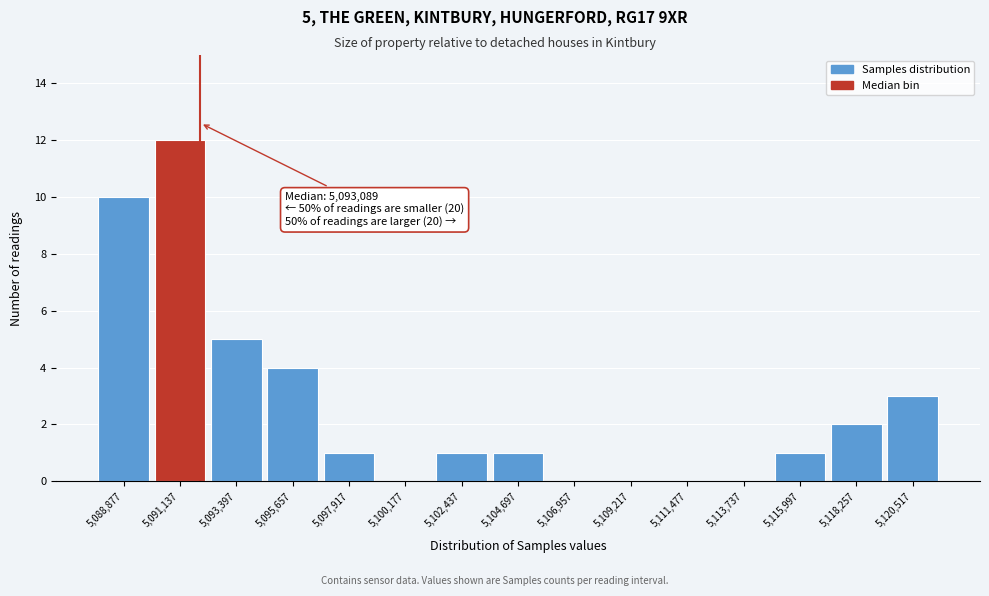

Reading left to right, transcribe all the data shown in this chart.

5,088,877=10	5,091,137=12	5,093,397=5	5,095,657=4	5,097,917=1	5,100,177=0	5,102,437=1	5,104,697=1	5,106,957=0	5,109,217=0	5,111,477=0	5,113,737=0	5,115,997=1	5,118,257=2	5,120,517=3